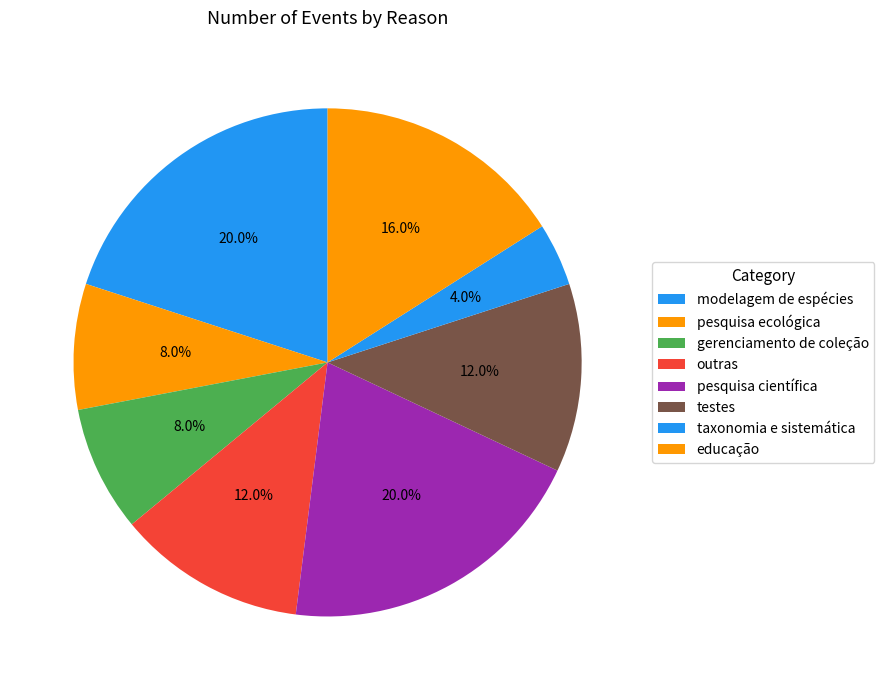

Count the number of slices in the pie.

8